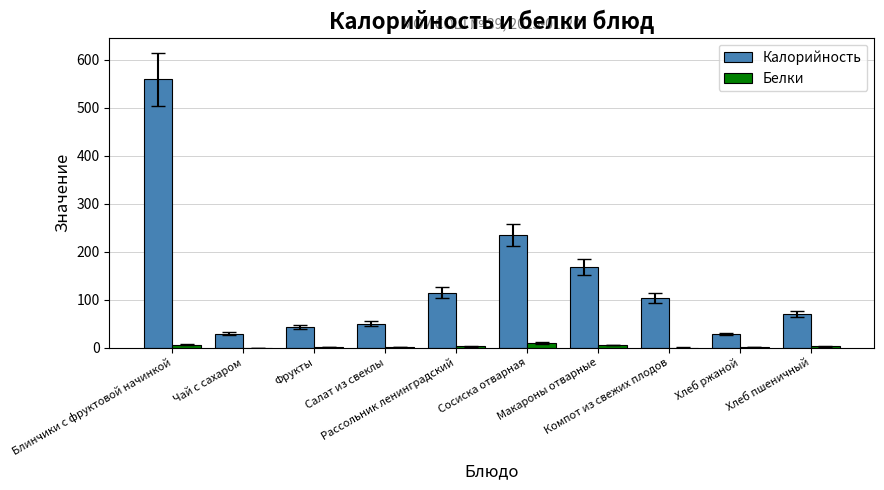

At which label does Калорийность reach its peak?

Блинчики с фруктовой начинкой